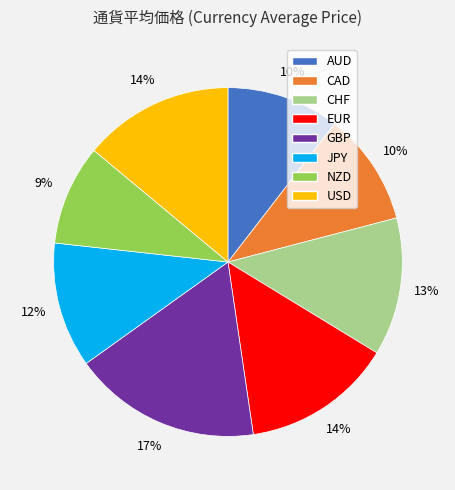

Is it true that CHF is 26% of the pie?

False